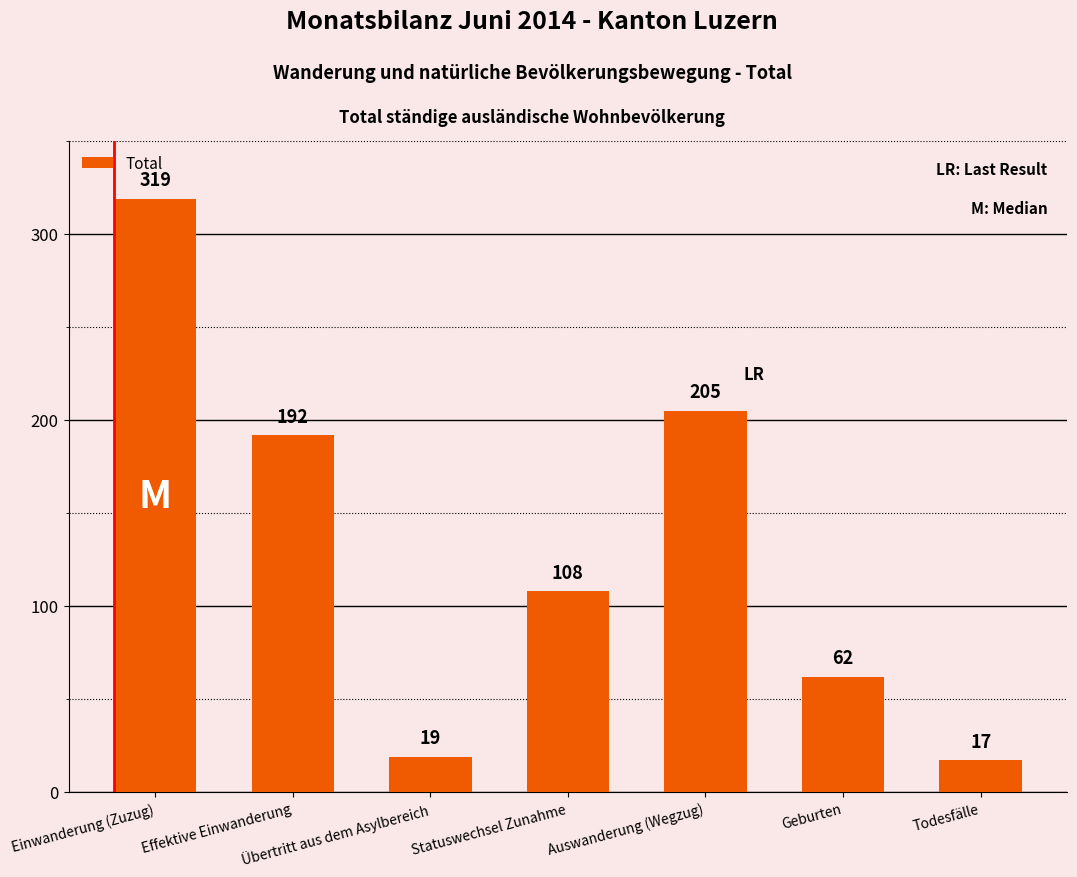

Between Einwanderung (Zuzug) and Auswanderung (Wegzug), which is larger?

Einwanderung (Zuzug)